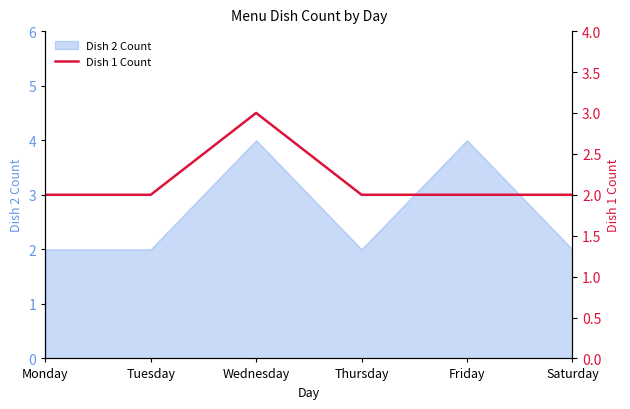

The Dish 2 Count series shows 3 at Monday. True or false?

False